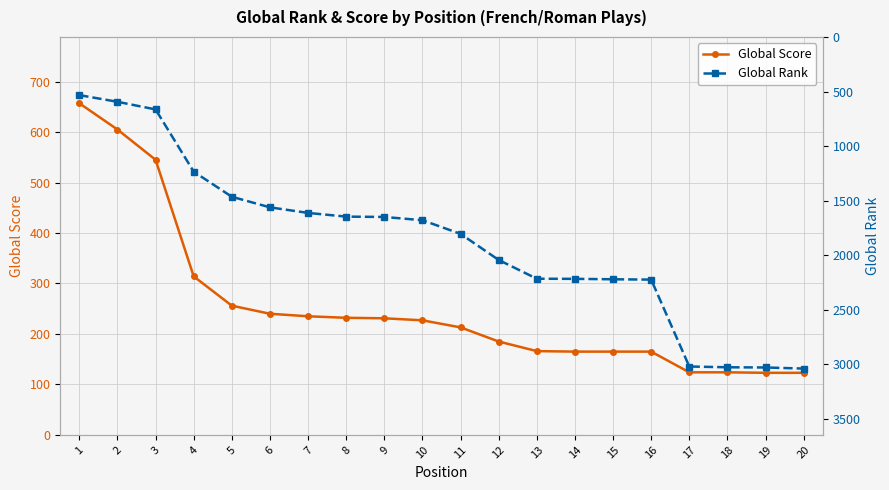

Is this an area chart (filled region under the line)?

No